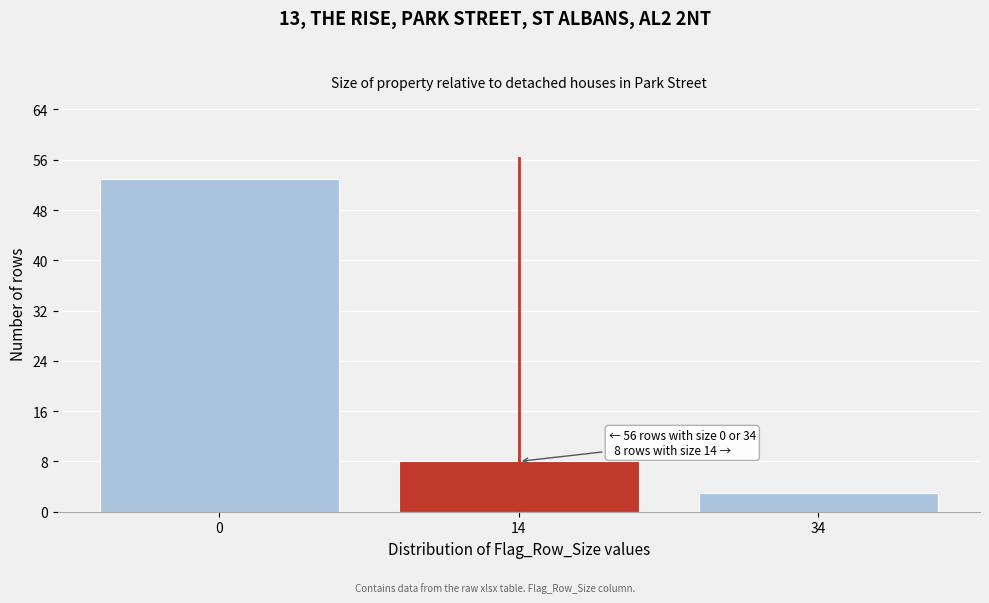

Reading left to right, transcribe all the data shown in this chart.

53	8	3